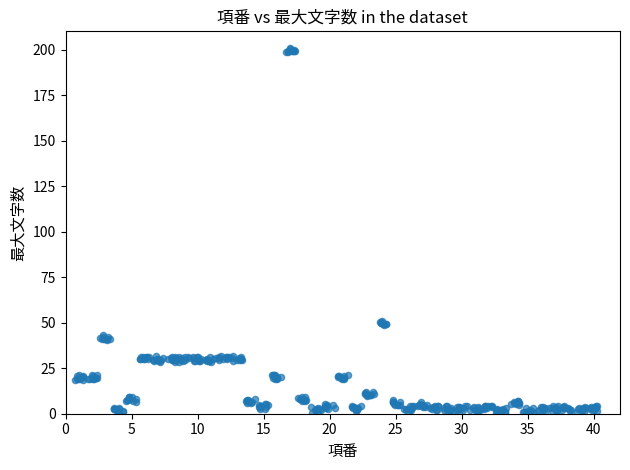

What is the range of X values (max minus min)?

39.5